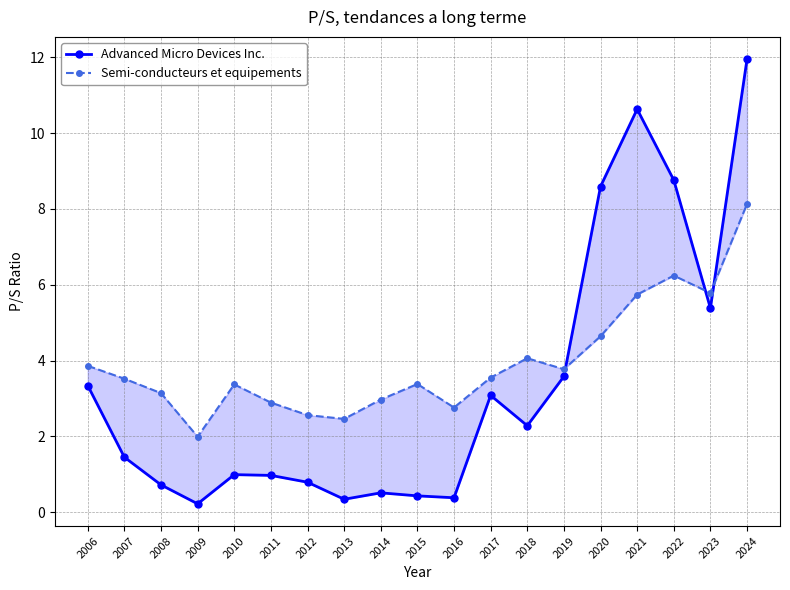

What is the total value across all series at 2010?

4.4